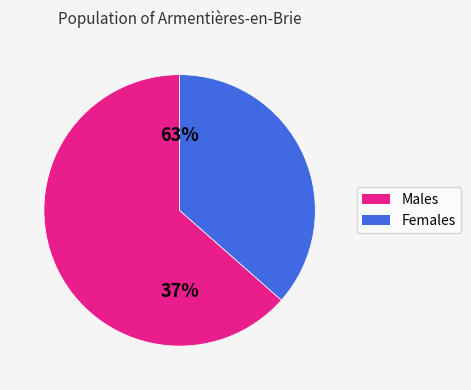

To the nearest percent, what is the difference between the largest and smallest slice percentages?

27%